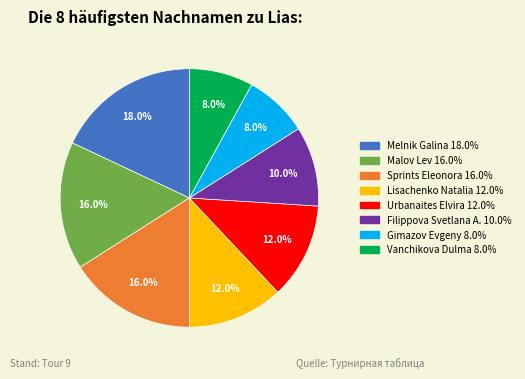

How much of the chart is everything except Sprints Eleonora?

84.0%